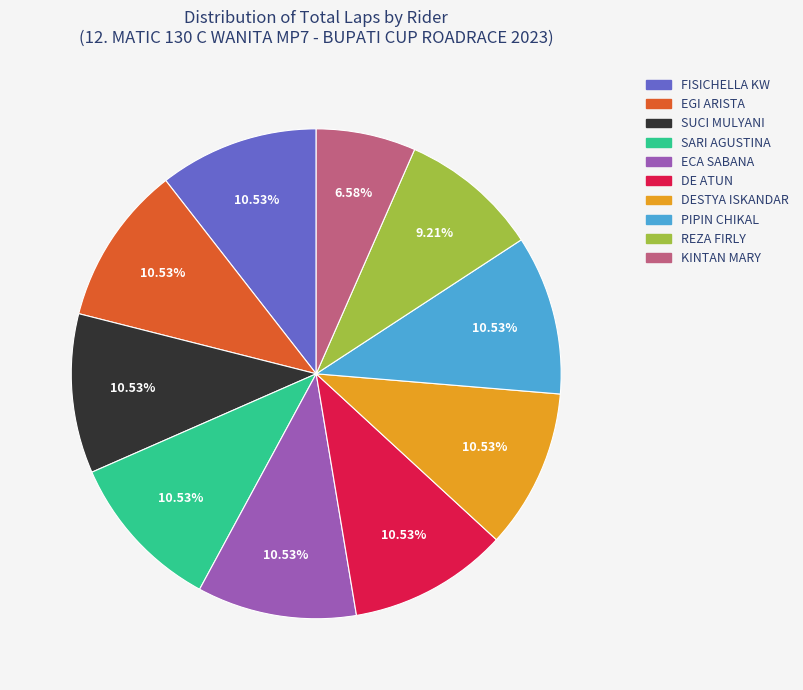

Does DE ATUN represent more than half of the total?

No